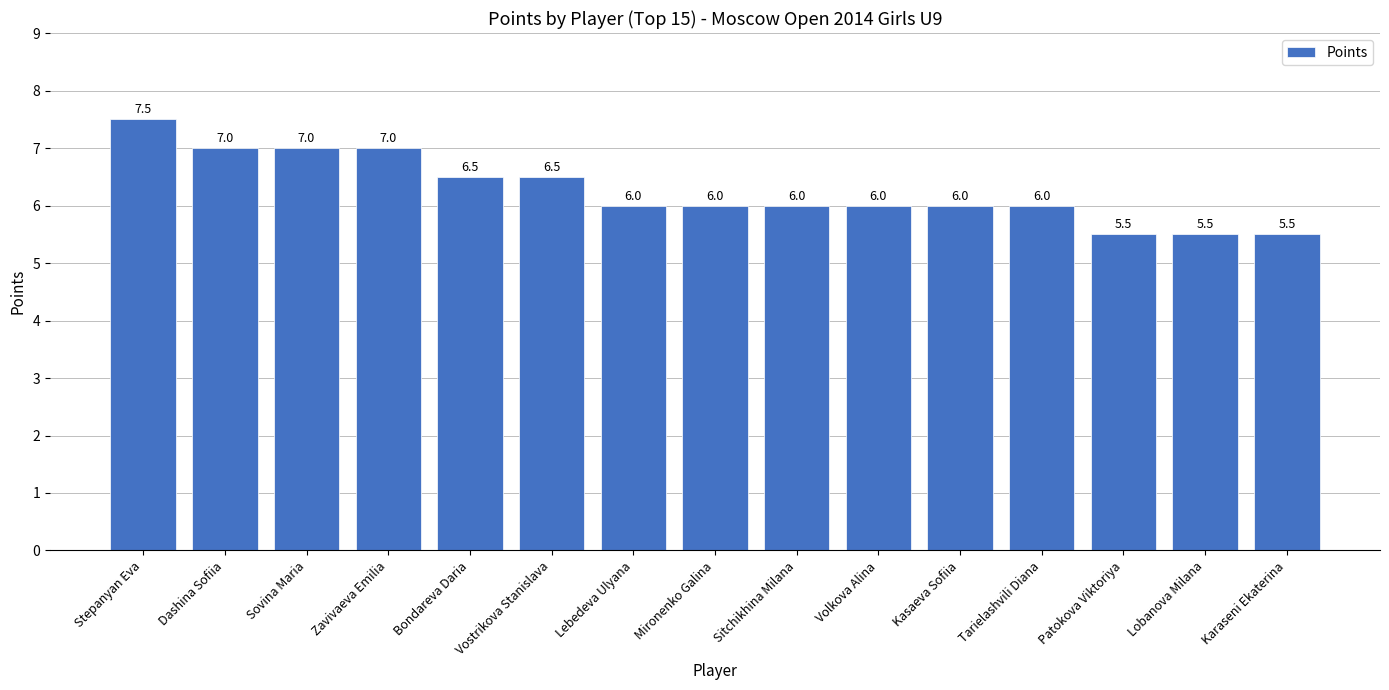

Is it true that the value at Sitchikhina Milana is 9.3?

False